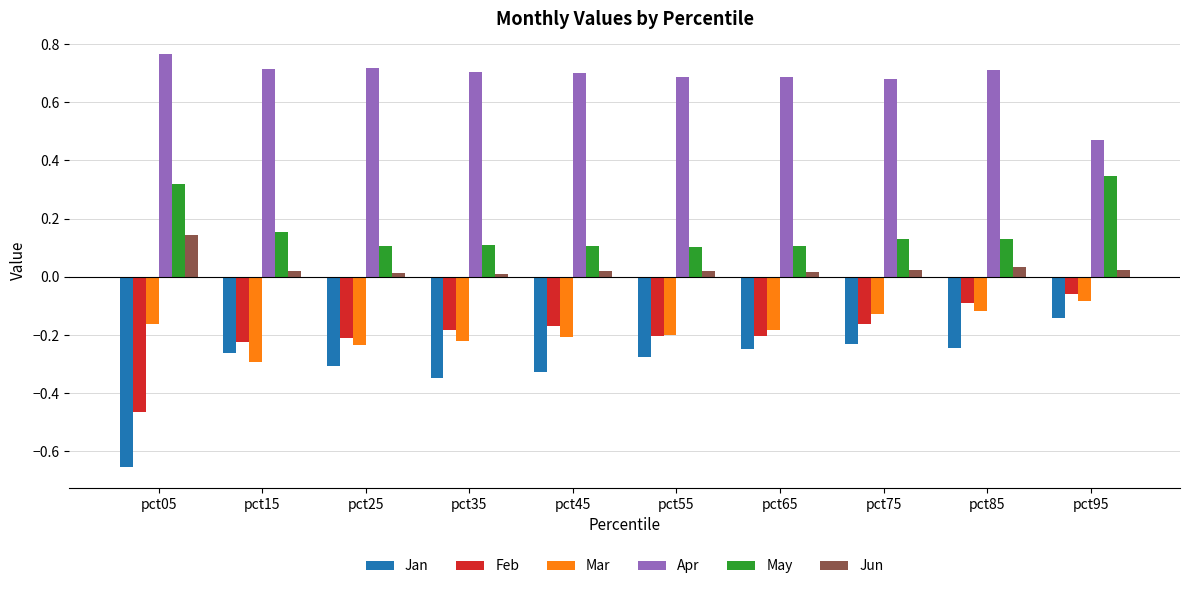

How many distinct data groups are displayed?

6